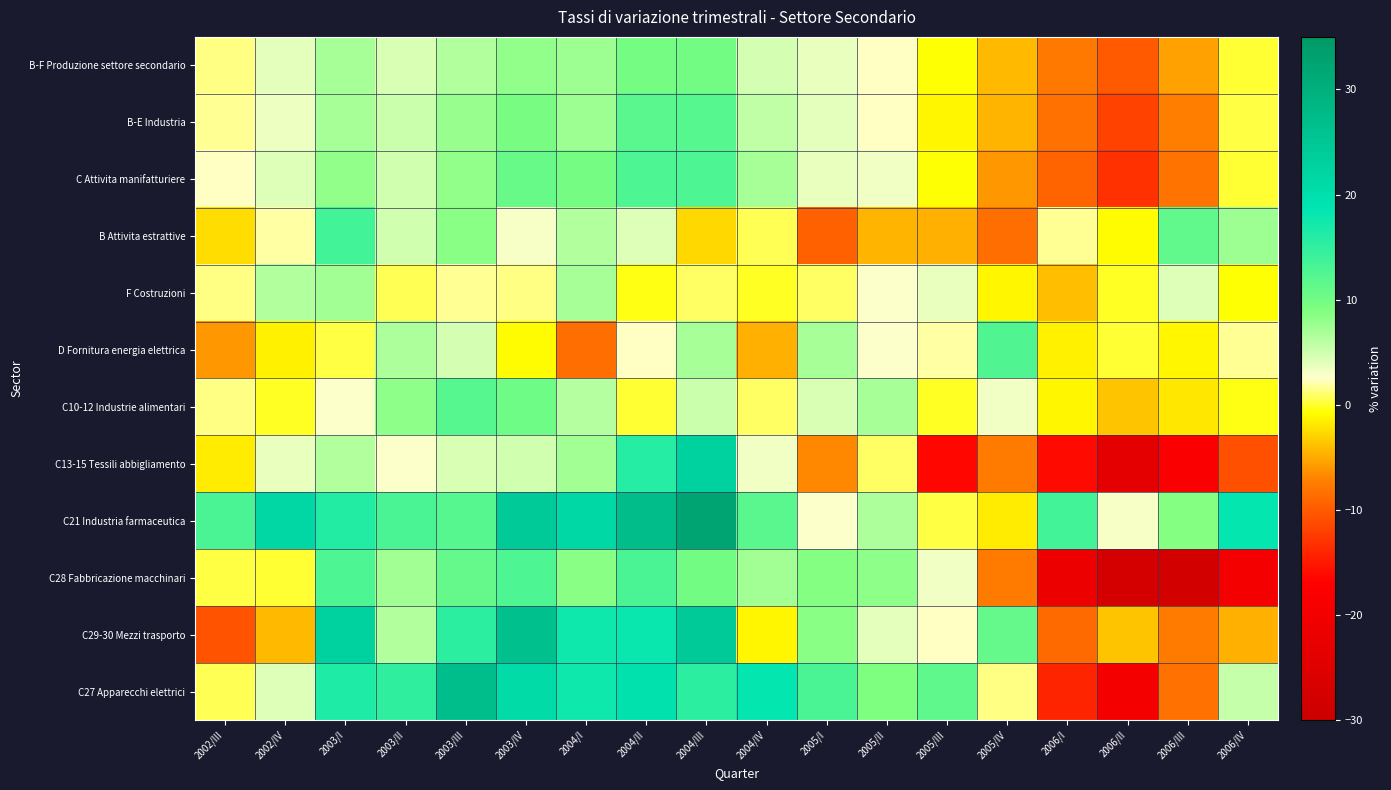

Count the number of categories in the chart.

18